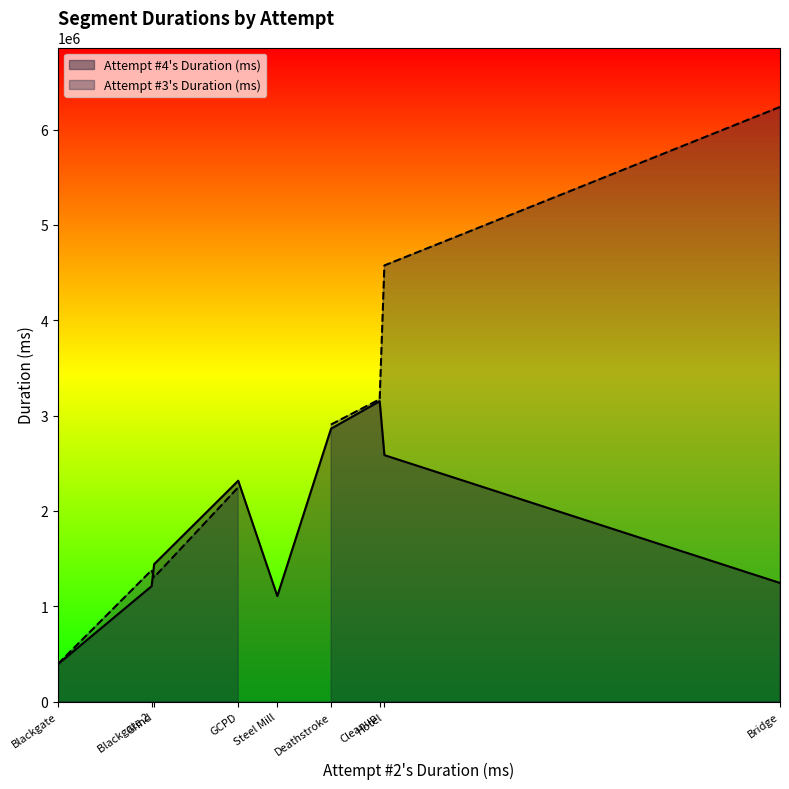

What is the lowest value of the Attempt #4's Duration (ms) series?

393544